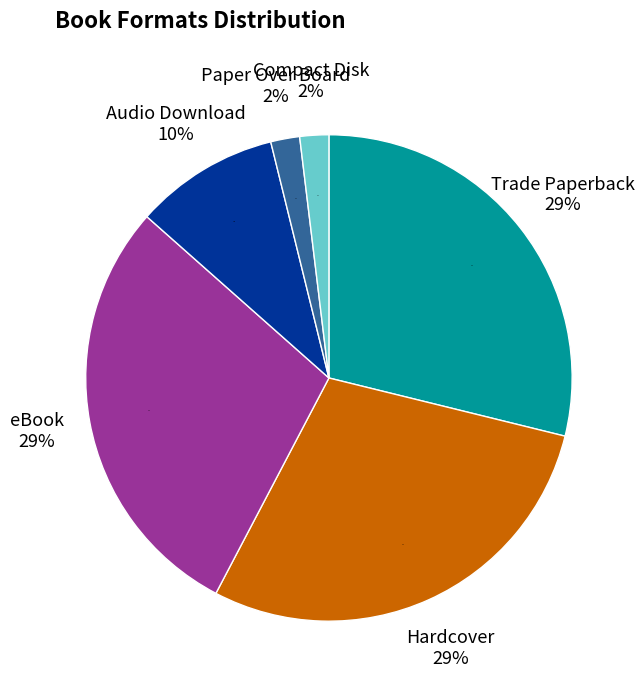

What is the ratio of the value at Trade Paperback to the value at Compact Disk?

15.0